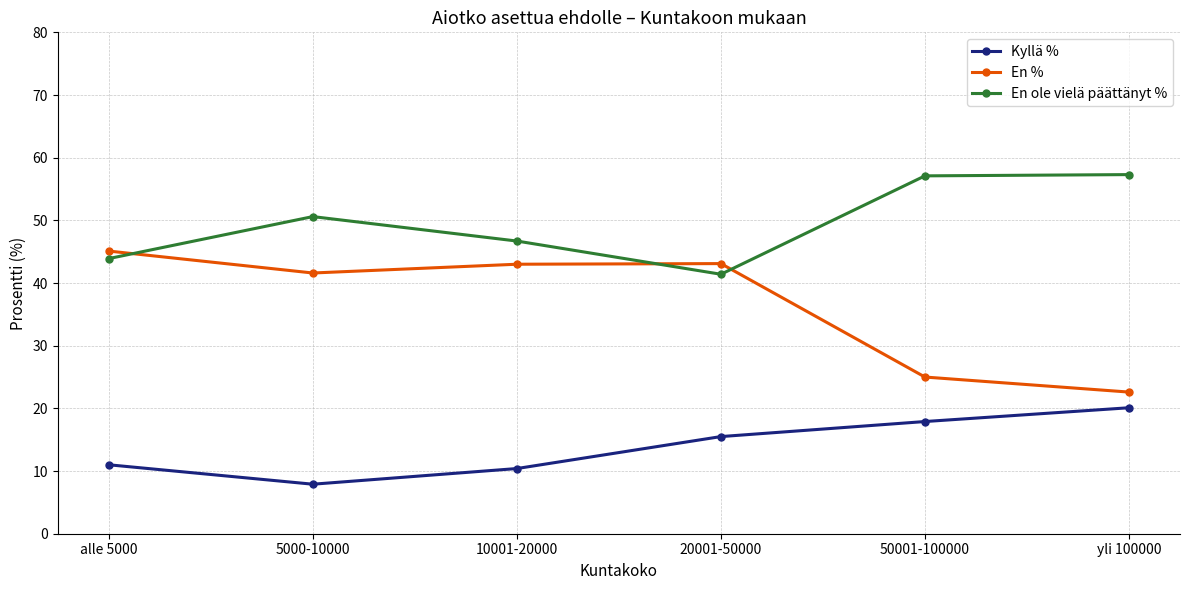

What is the maximum value for En %?

45.1